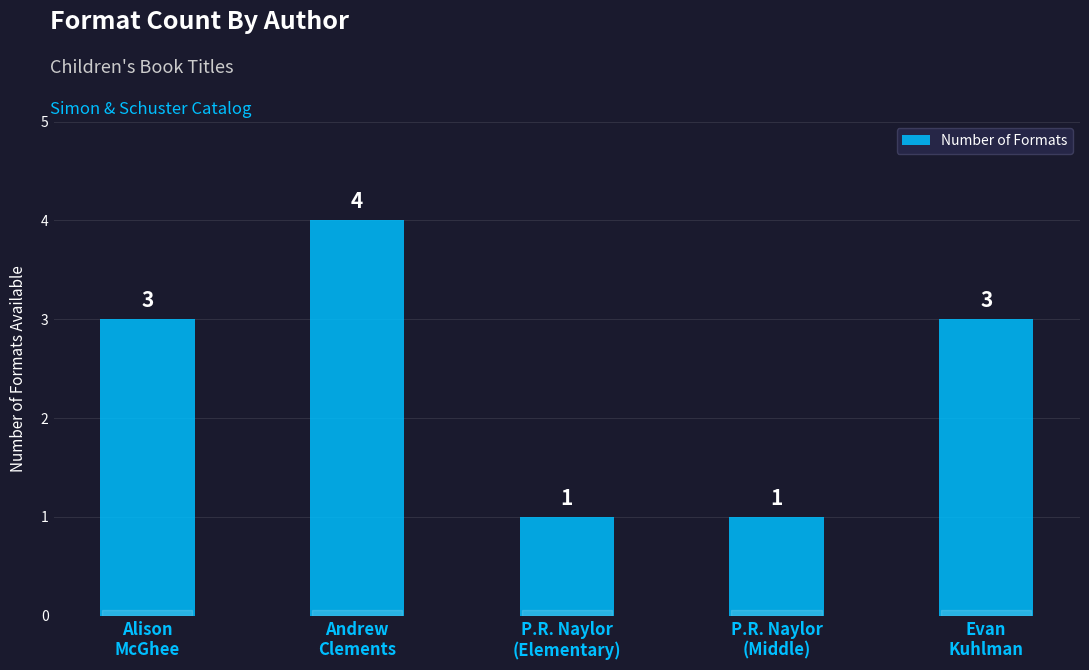

What is the greatest value displayed?

4